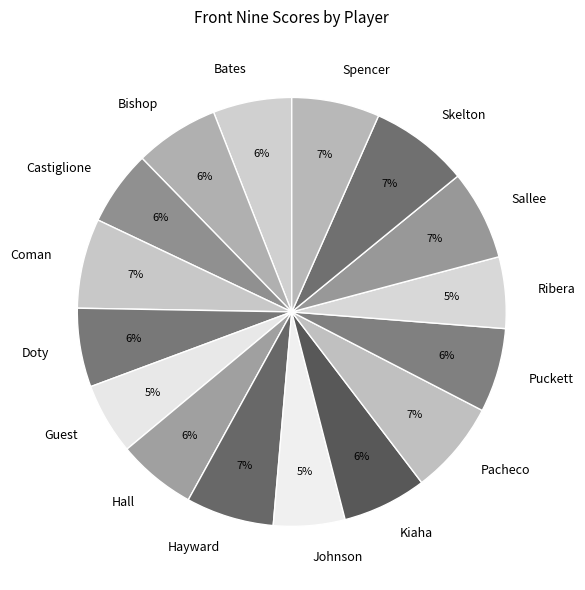

Do Puckett and Doty together represent more than half of the pie?

No